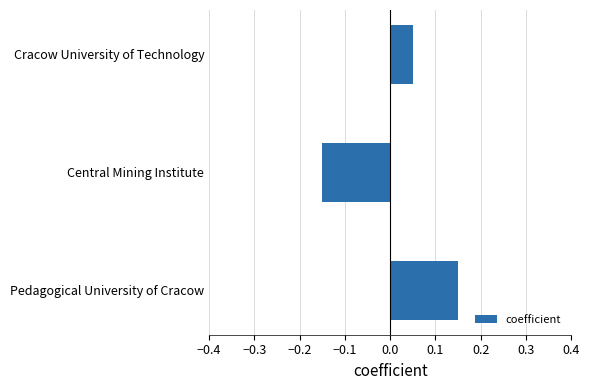

How many values are between 0 and 1?

2